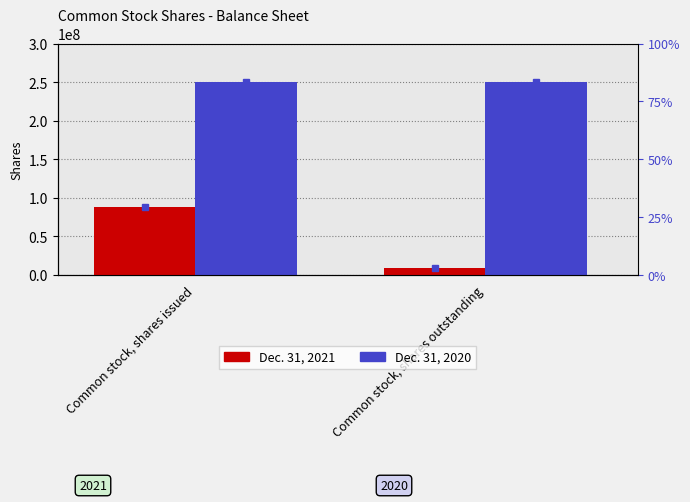

What is the approximate value of Dec. 31, 2021 at Common stock, shares outstanding?

8570000